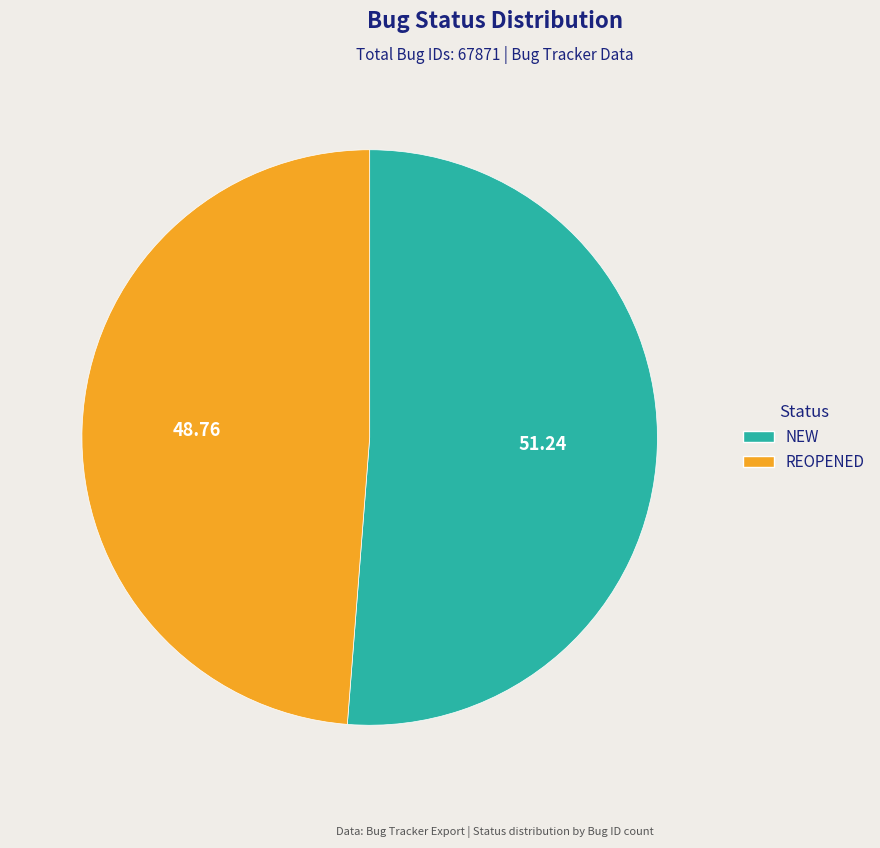

Approximately how many times larger is the value at REOPENED compared to NEW?

1.0